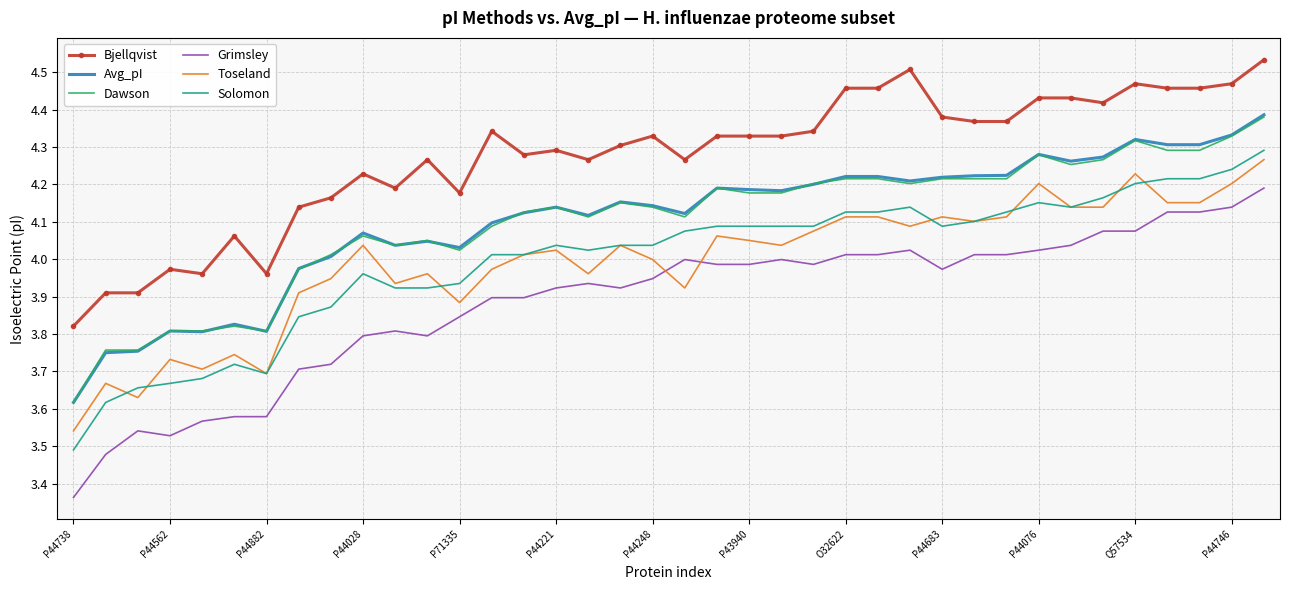

True or false: Solomon and Avg_pI intersect in this chart.

False